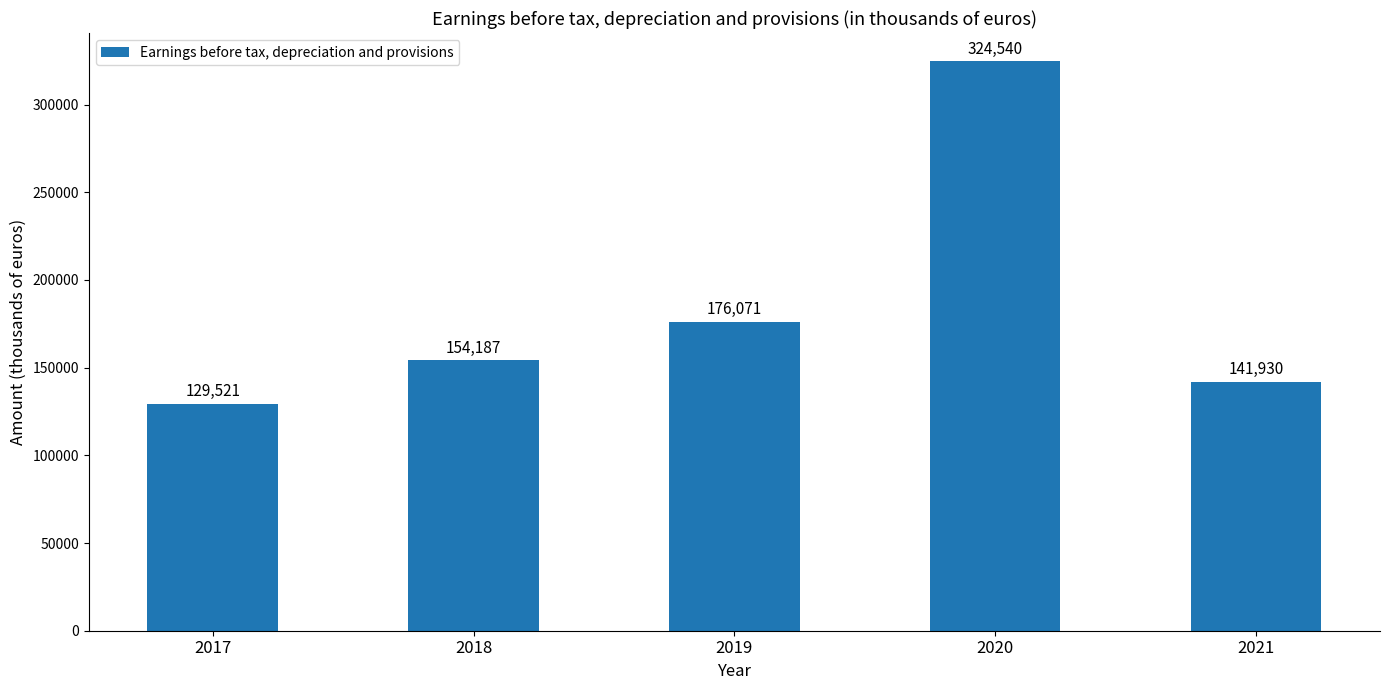

Count the number of data series in this chart.

1